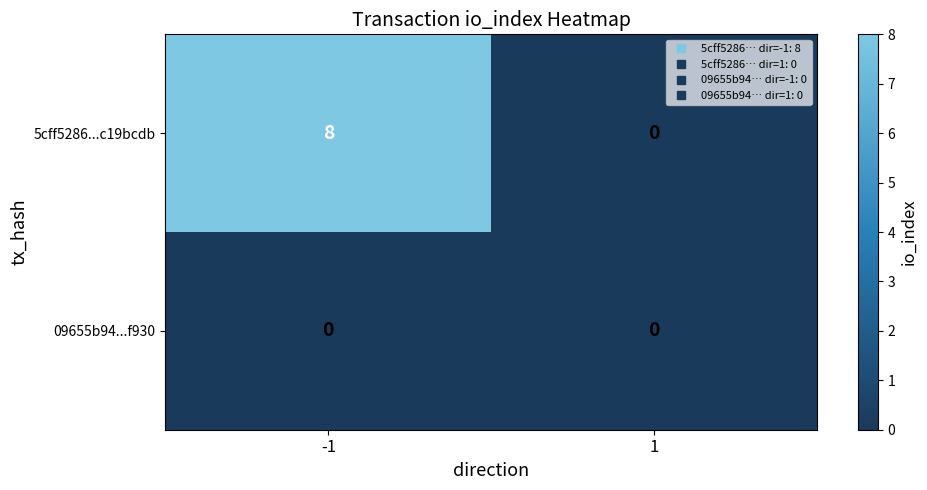

Rank the series by their maximum value, from highest to lowest.

5cff5286...c19bcdb, 09655b94...f930